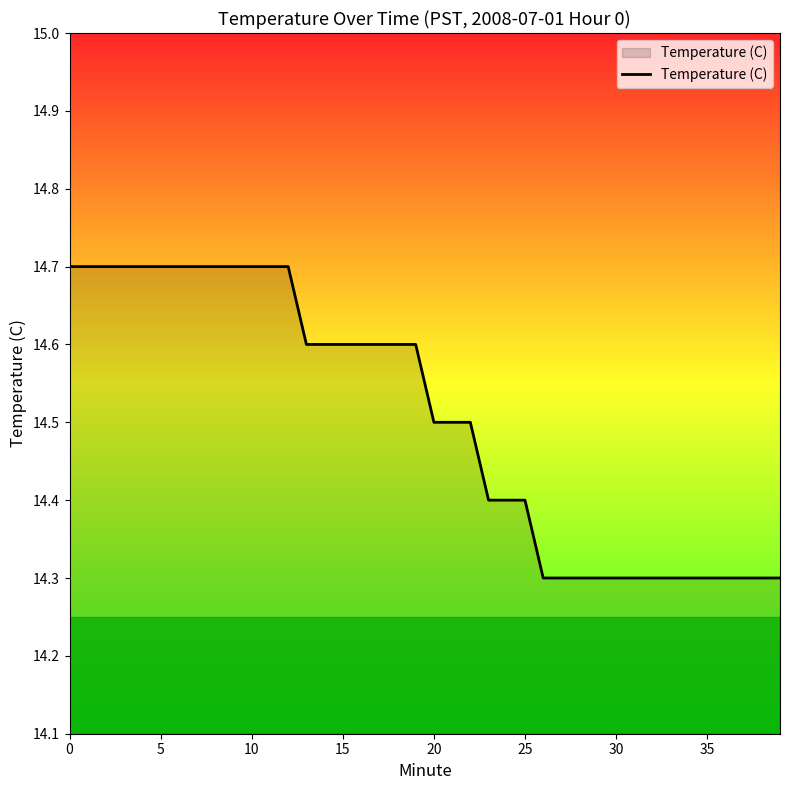

What is the smallest value displayed?

14.3